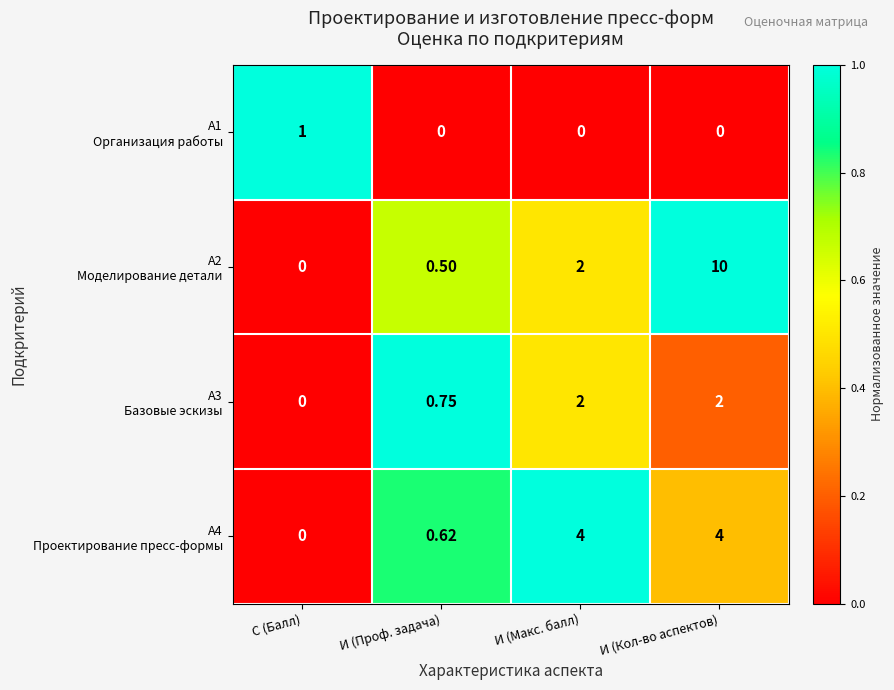

At which category is the sum across all series the highest?

И (Кол-во аспектов)